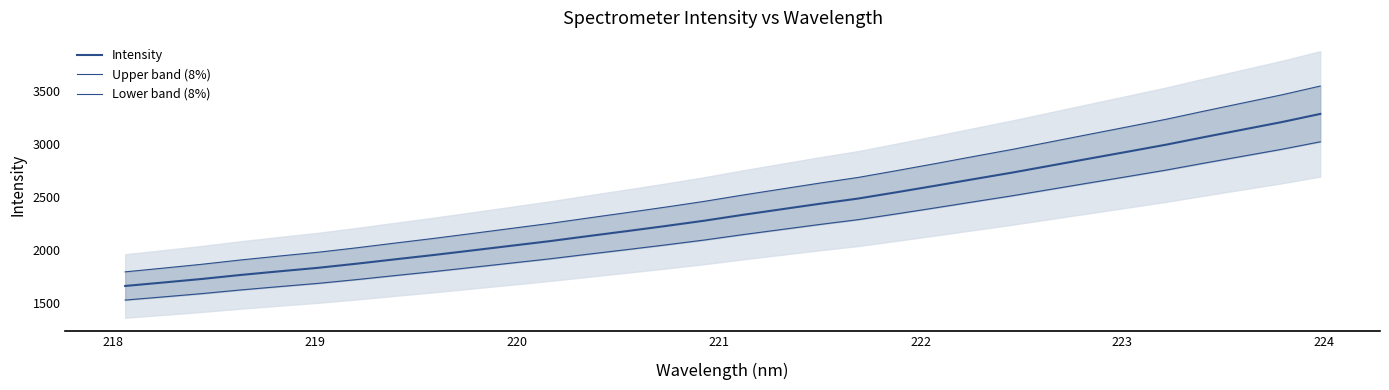

Rank the series by their average value, from highest to lowest.

Upper band (8%), Intensity, Lower band (8%)